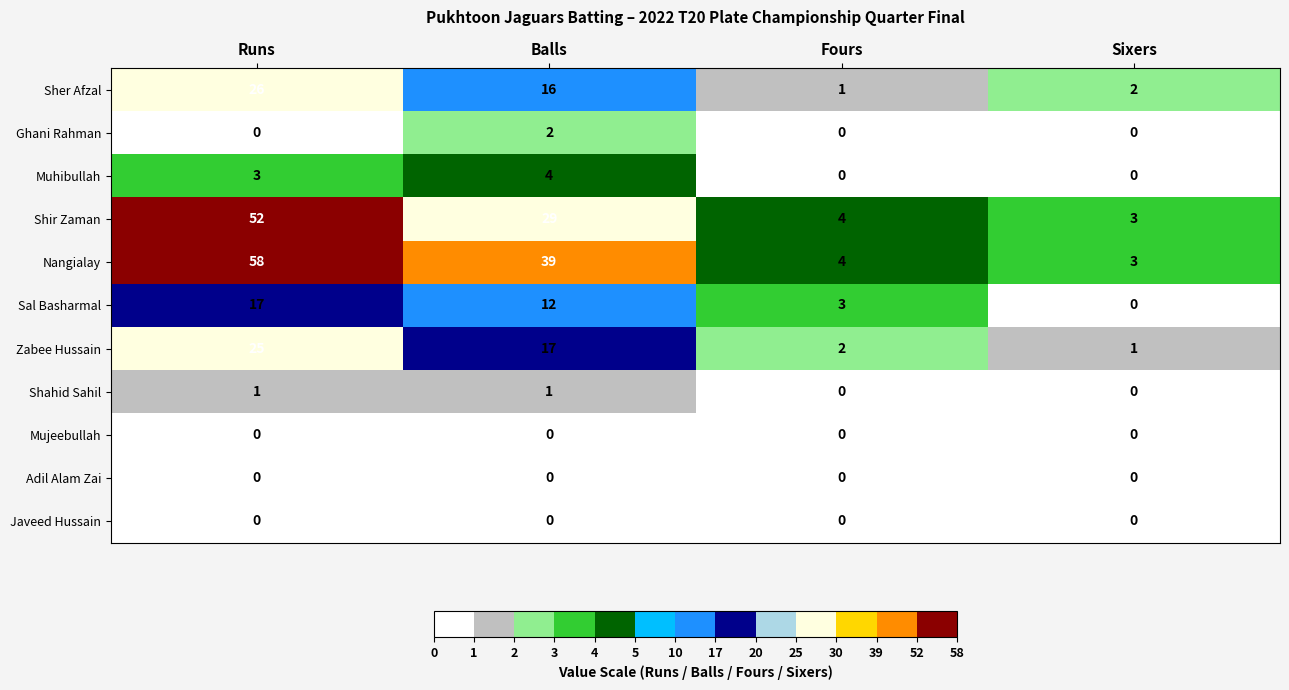

Which label corresponds to the largest value in the chart?

Runs